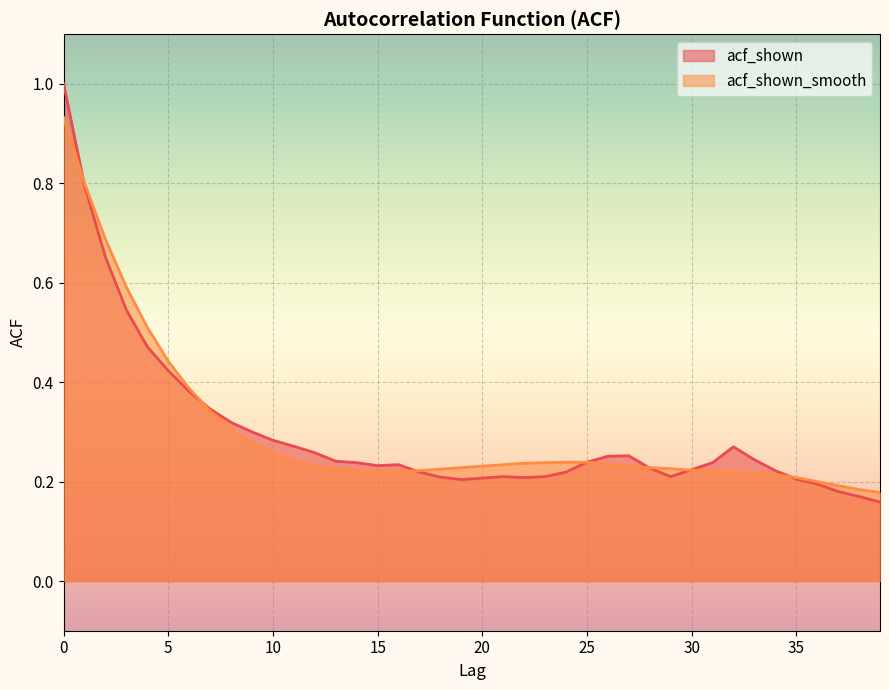

Which has a higher value, 5 or 3?

3